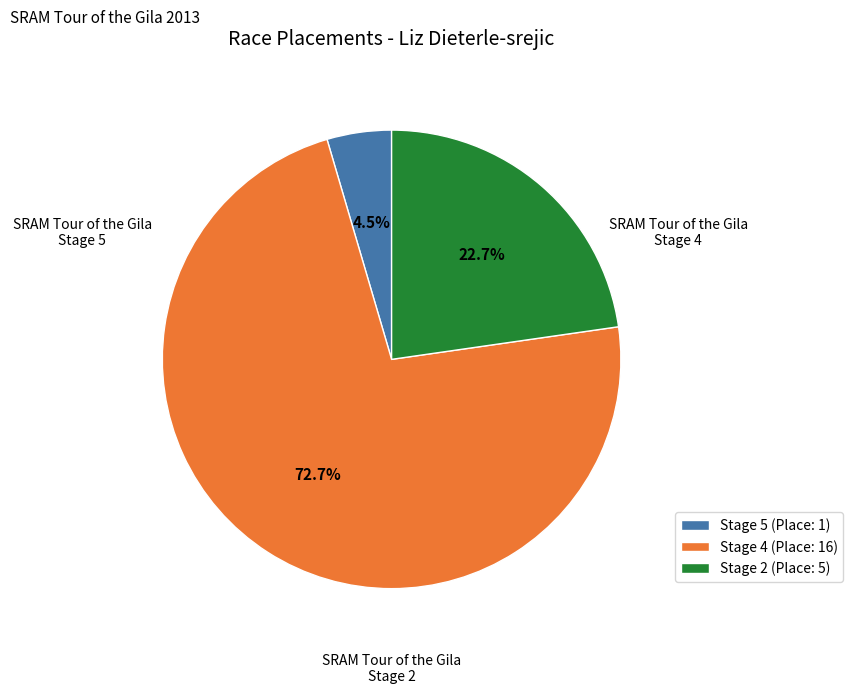

Is the sum of Stage 2 (Place: 5) and Stage 4 (Place: 16) greater than half?

Yes